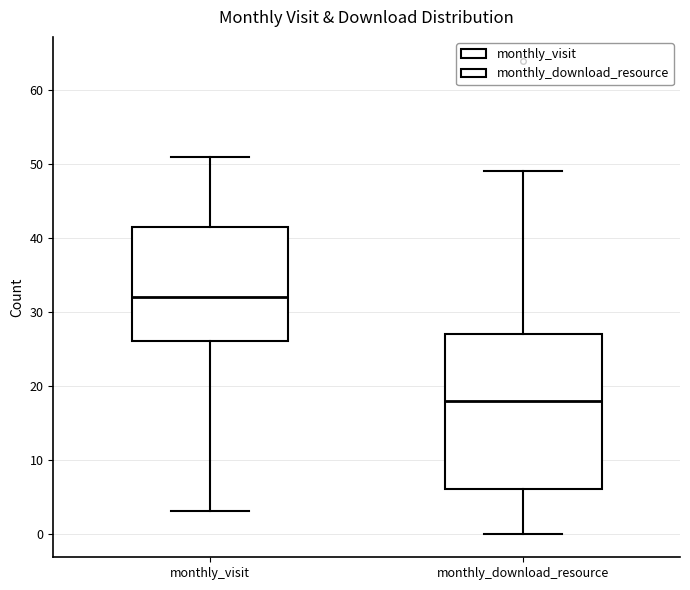

Reading left to right, read every box against the y-axis: the position of its median line, the range the box covers, and the ends of its whiskers. The values are not printed on the chart, so give them approximately, as read against the axis.

monthly_visit: median 32, box 26 to 42, whiskers 3 to 51
monthly_download_resource: median 18, box 6 to 27, whiskers 0 to 49